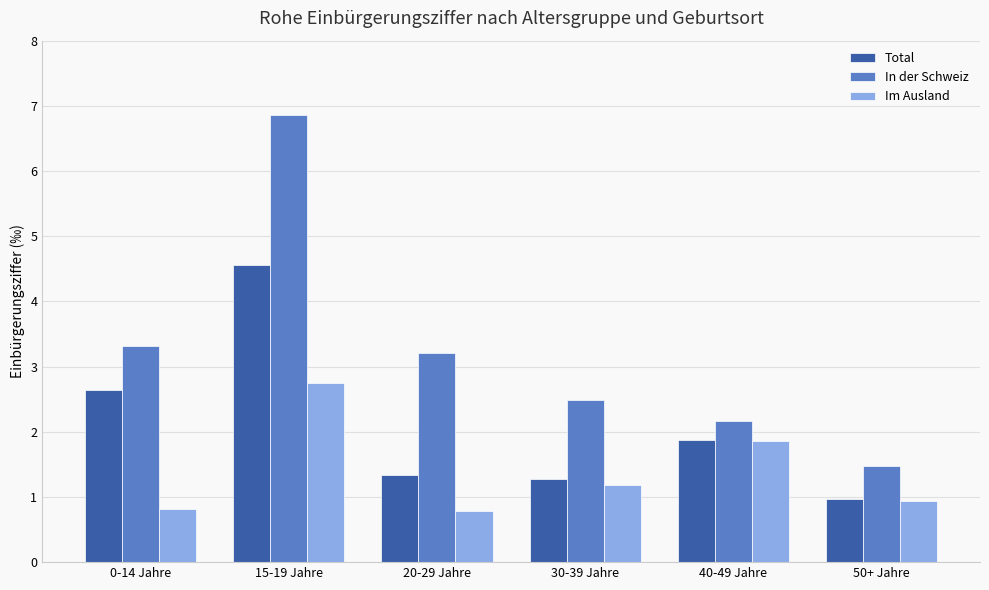

Which series has the largest total across all categories?

In der Schweiz